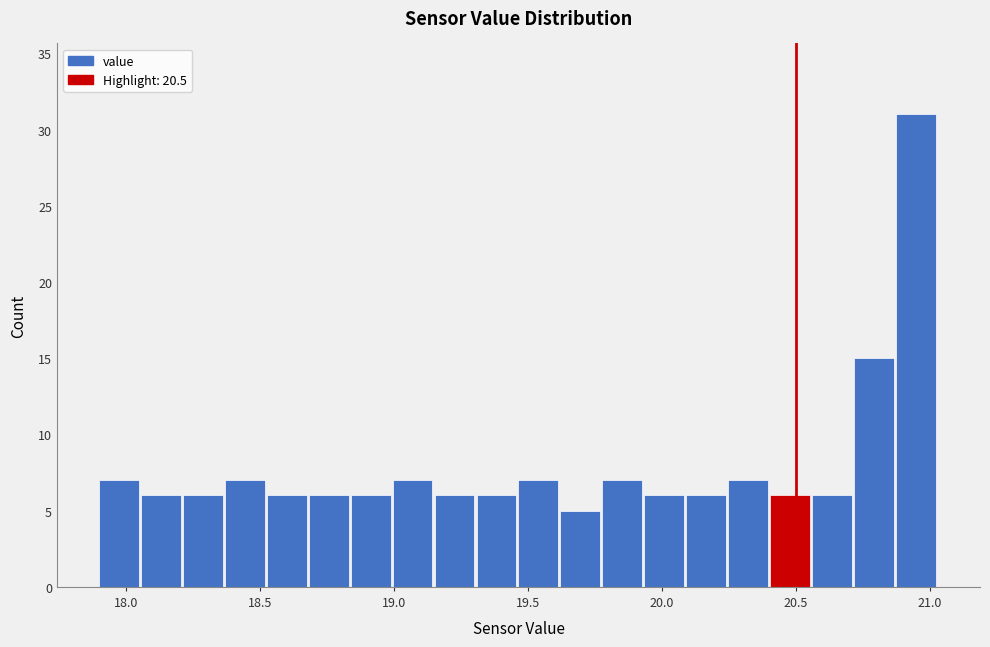

Read against the x-axis, roughly where is the centre of the tallest bar?

20.95